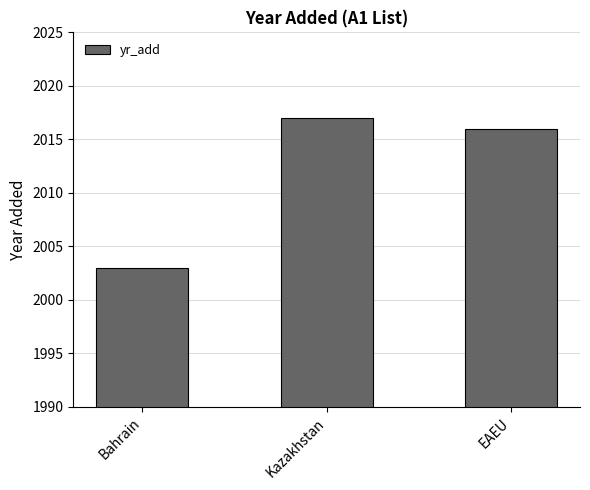

The chart shows a value of 3329 at EAEU. True or false?

False